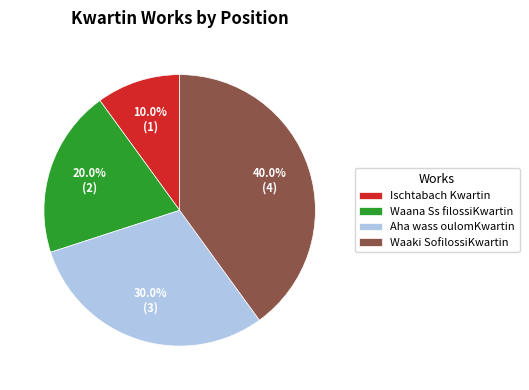

Which has a higher value, Waana Ss filossiKwartin or Ischtabach Kwartin?

Waana Ss filossiKwartin